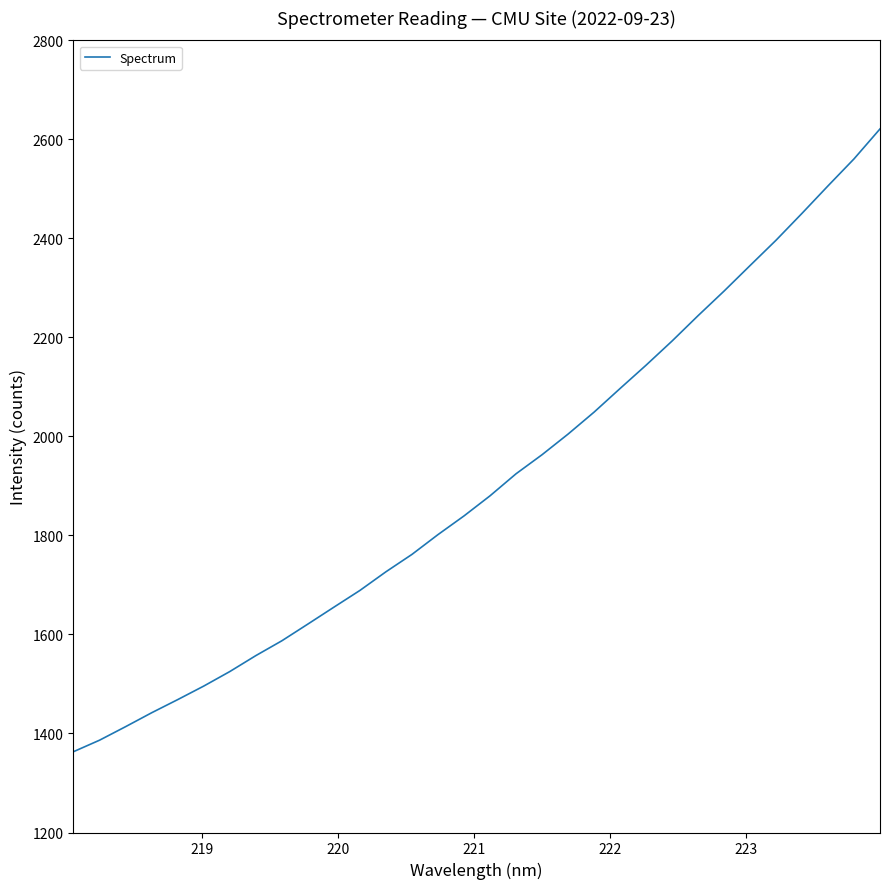

What is the smallest value displayed?

1363.2